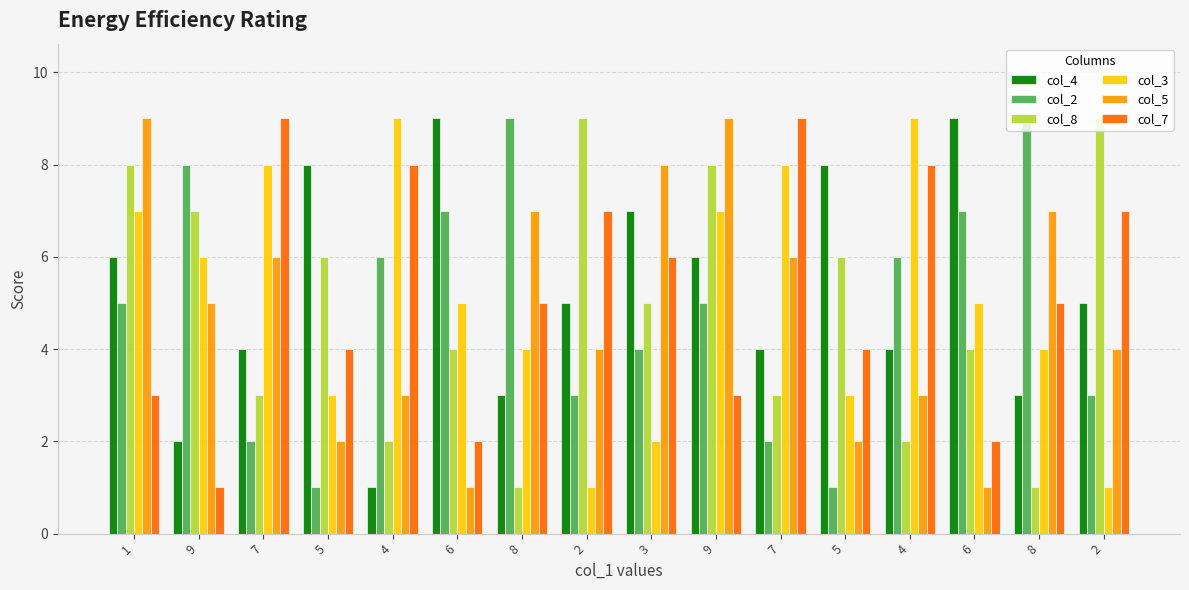

What are all the series names shown in the legend?

col_4, col_2, col_8, col_3, col_5, col_7